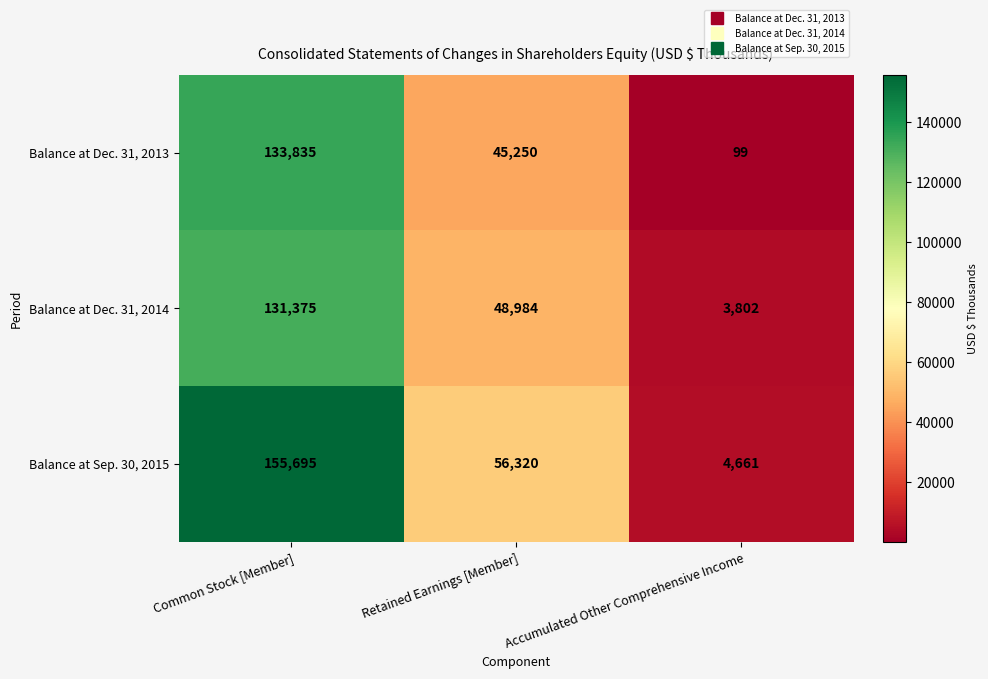

What is the difference between the Balance at Sep. 30, 2015 values at Retained Earnings [Member] and Accumulated Other Comprehensive Income?

51659